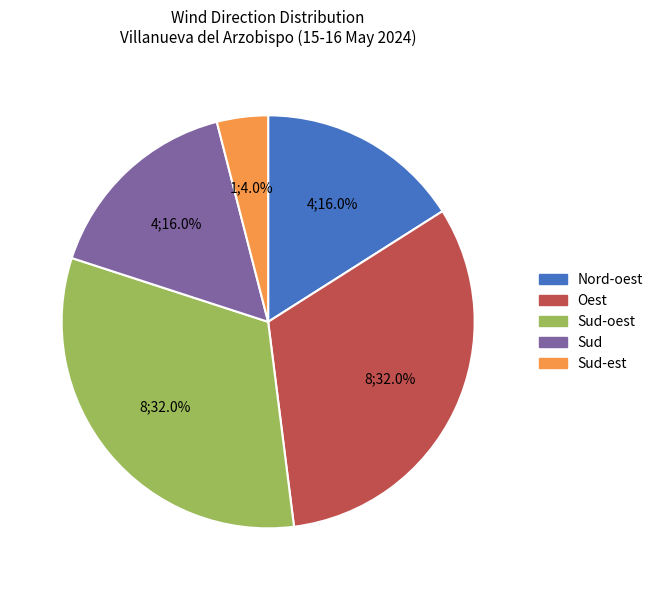

How many slices are in this pie chart?

5